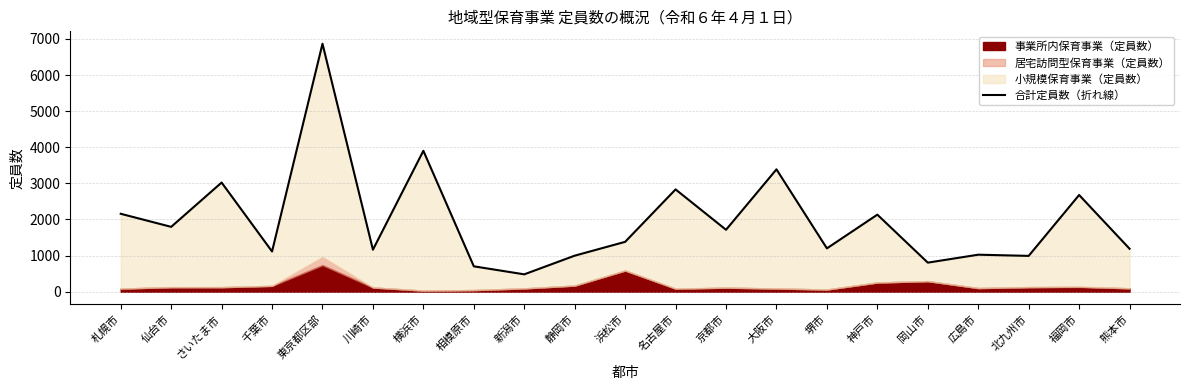

How many interior local valleys (lower than both neighbors) does the data have?

8